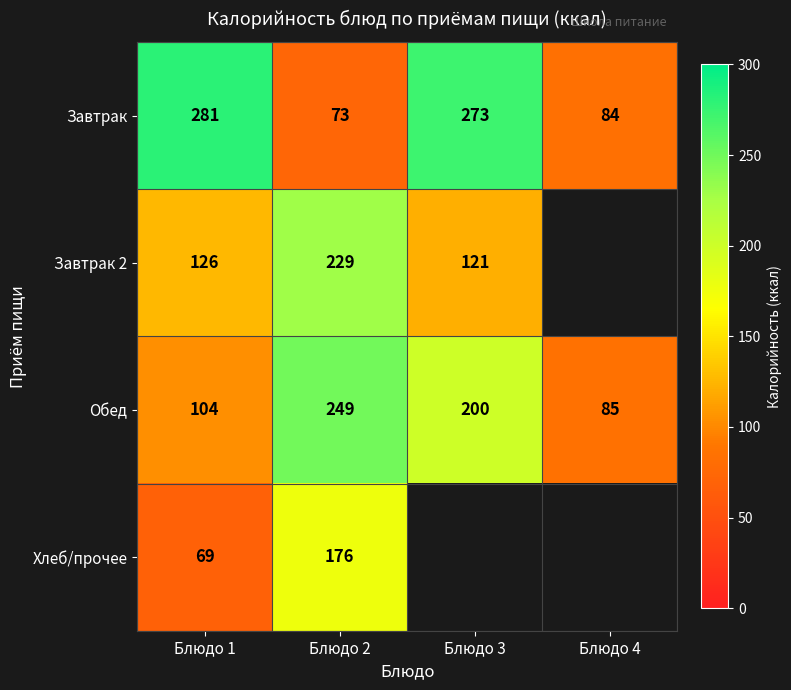

At which label does Завтрак first exceed 273?

Блюдо 1